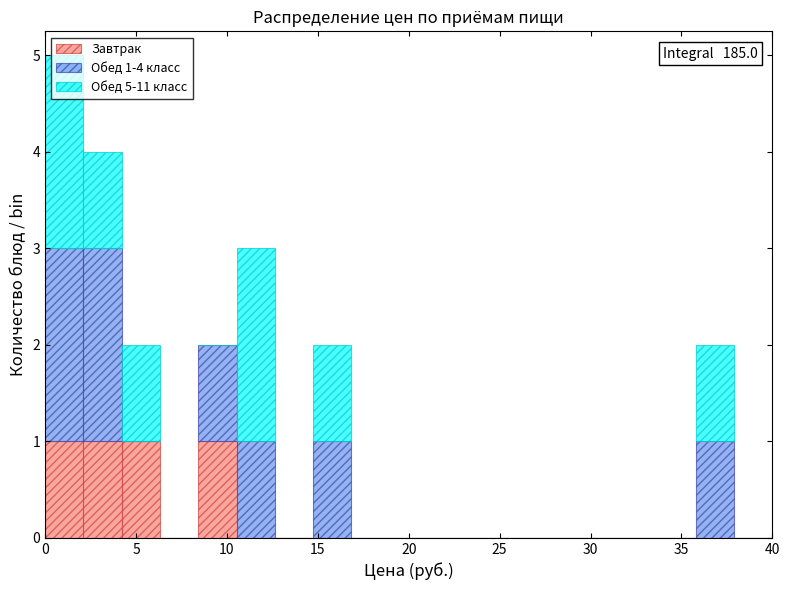

Which range on the x-axis has the tallest stacked bar (by total height)?

0.0 to 2.0